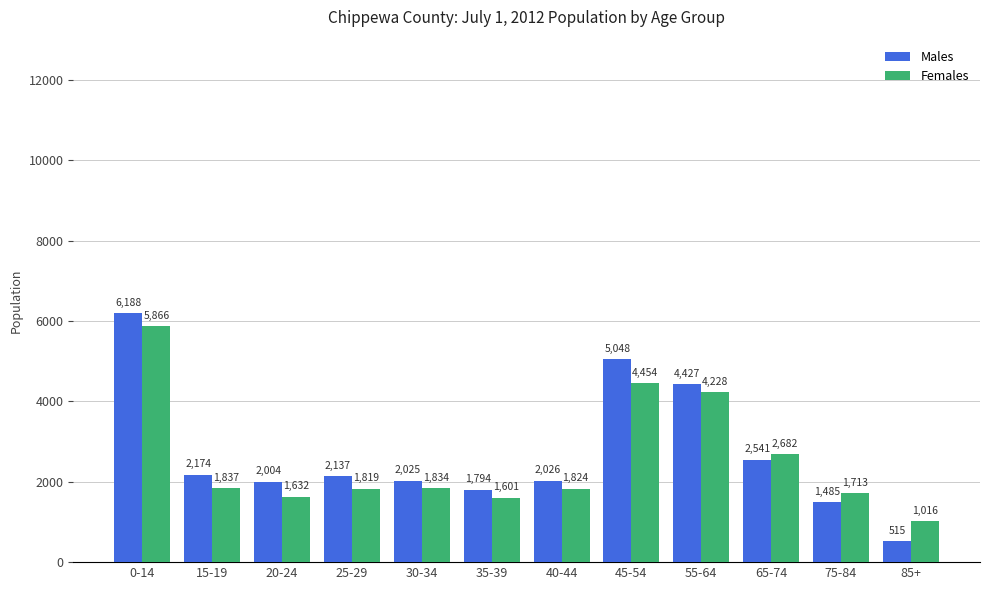

The Males series shows 2137 at 25-29. True or false?

True